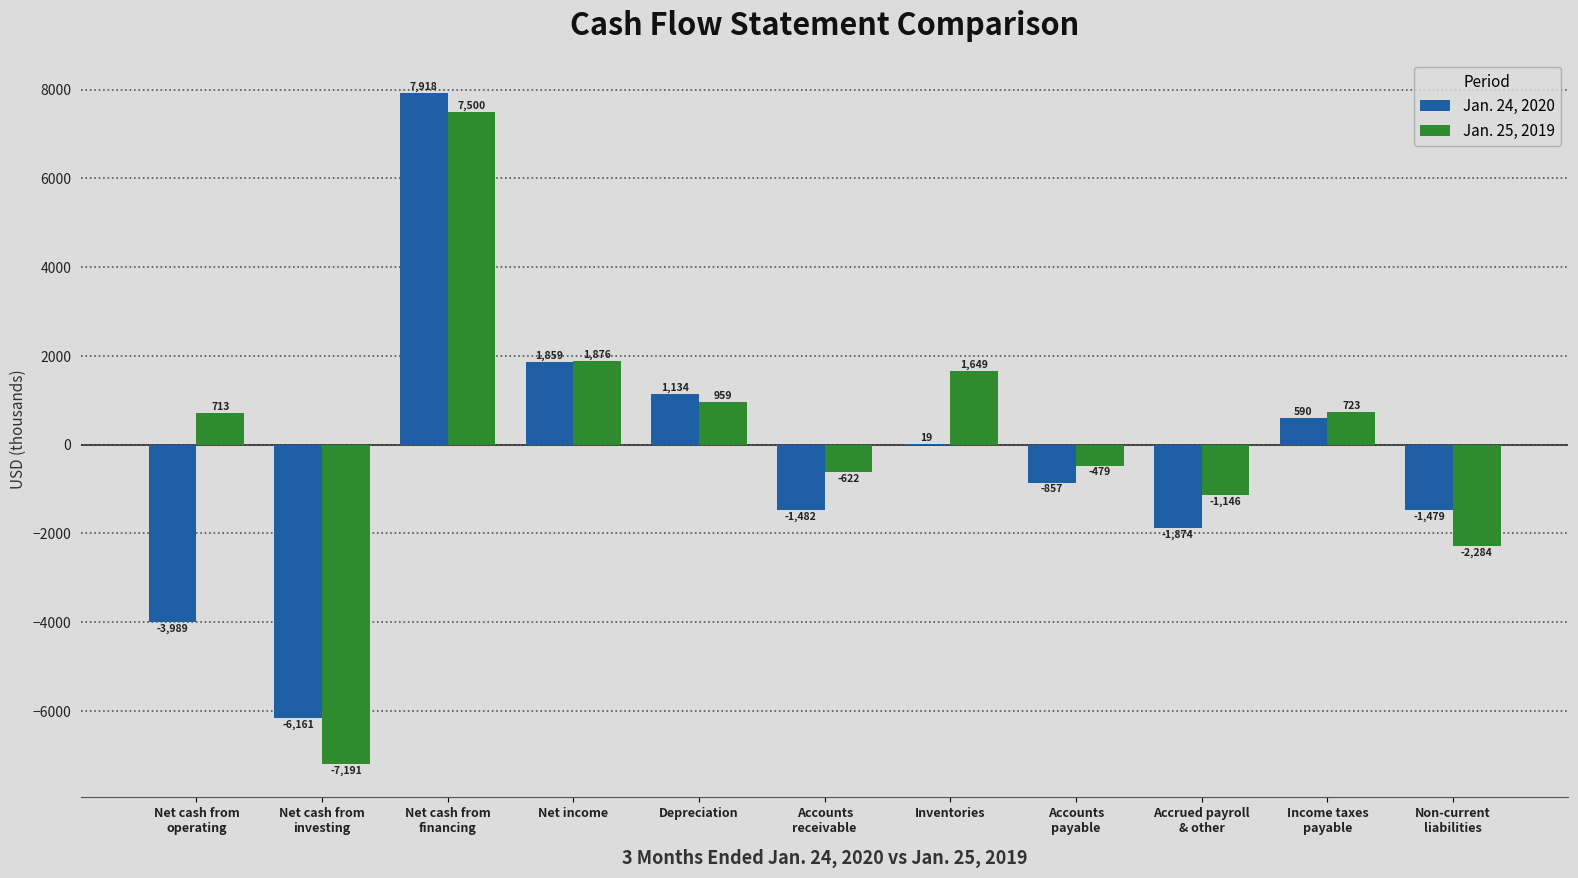

Which series has the largest total across all categories?

Jan. 25, 2019